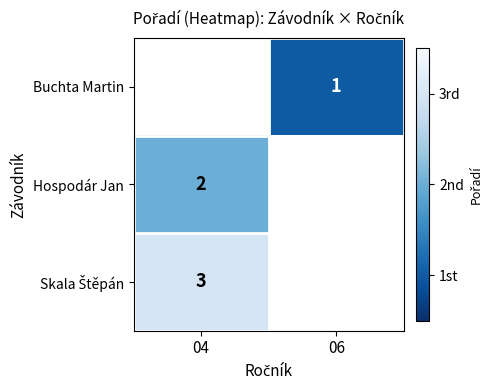

How many distinct data groups are displayed?

3